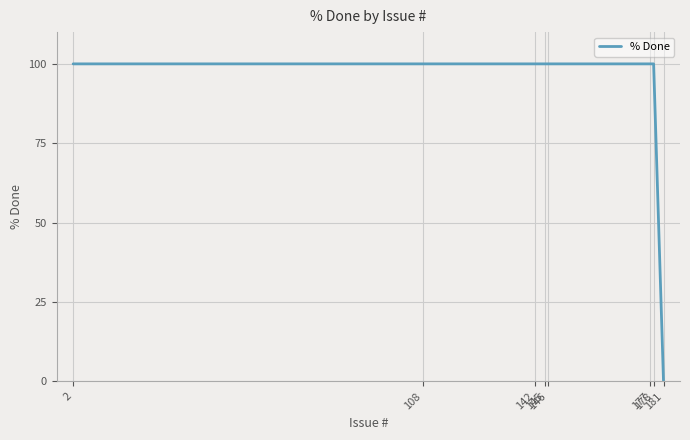

What is the ratio of the value at 145 to the value at 177?

1.0